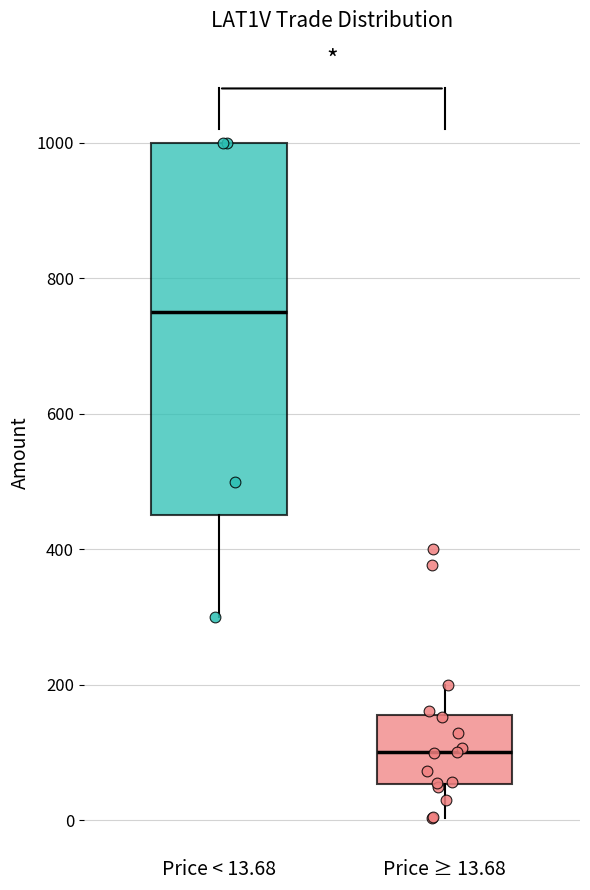

Which box's median line is the highest?

Price < 13.68